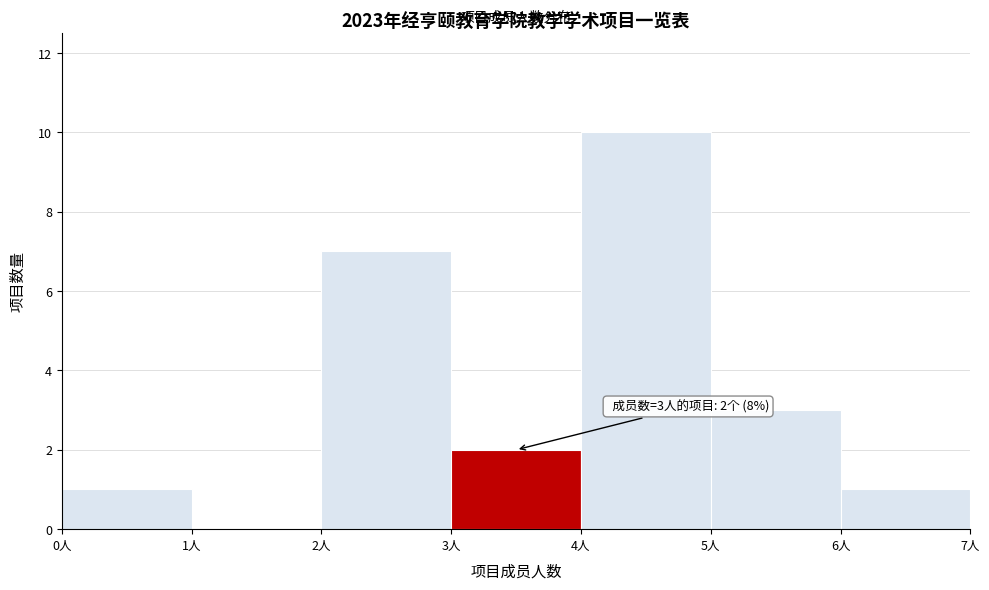

Which range on the x-axis has the tallest bar?

4 to 5